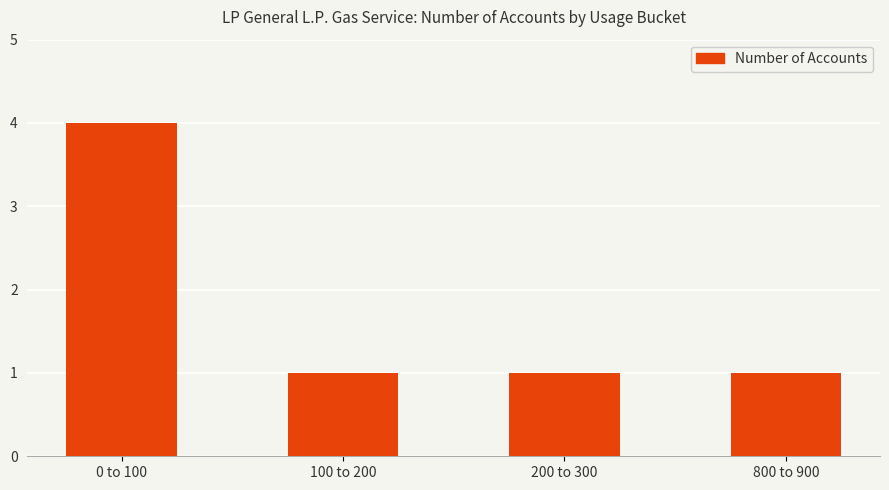

What is the average value?

2